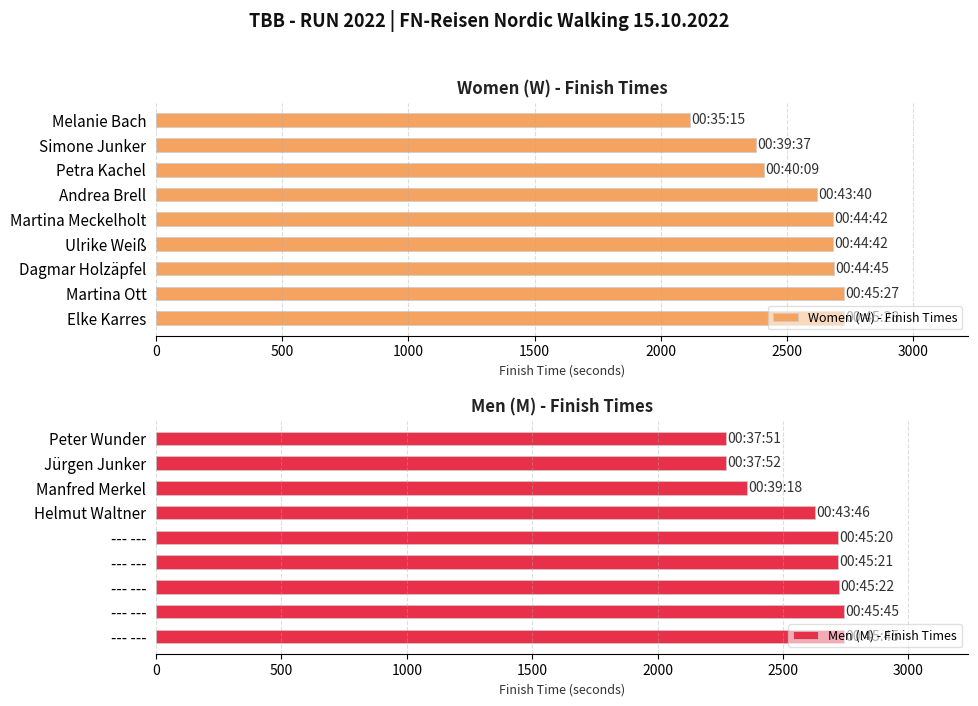

What is the difference between the maximum and second lowest values in the Women (W) - Finish Times series?

351